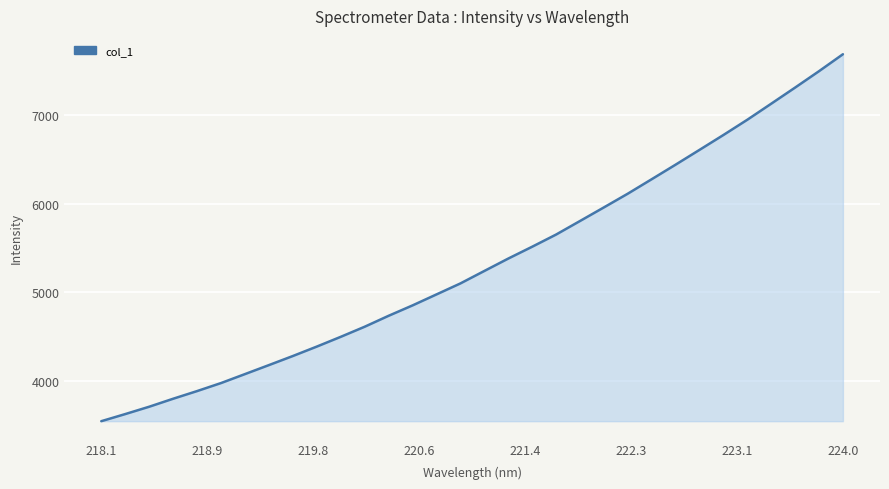

What is the minimum value shown in the chart?

3540.3